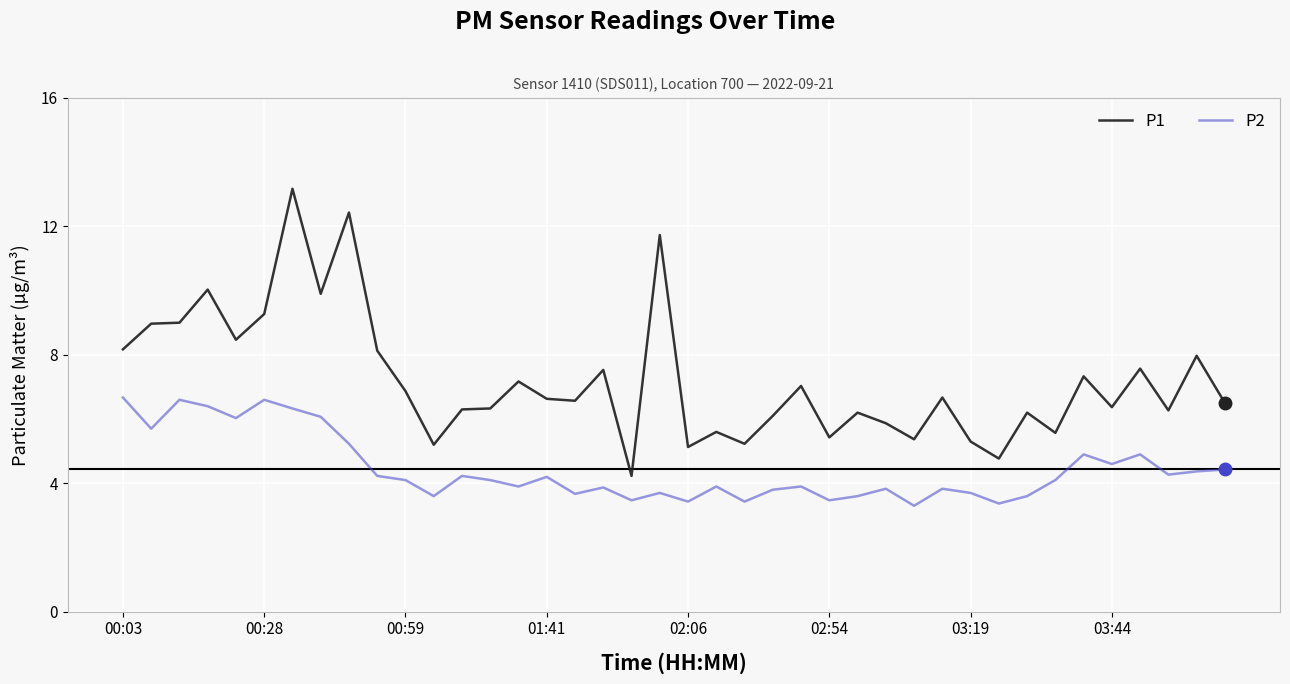

Which series has the largest range (max minus min)?

P1